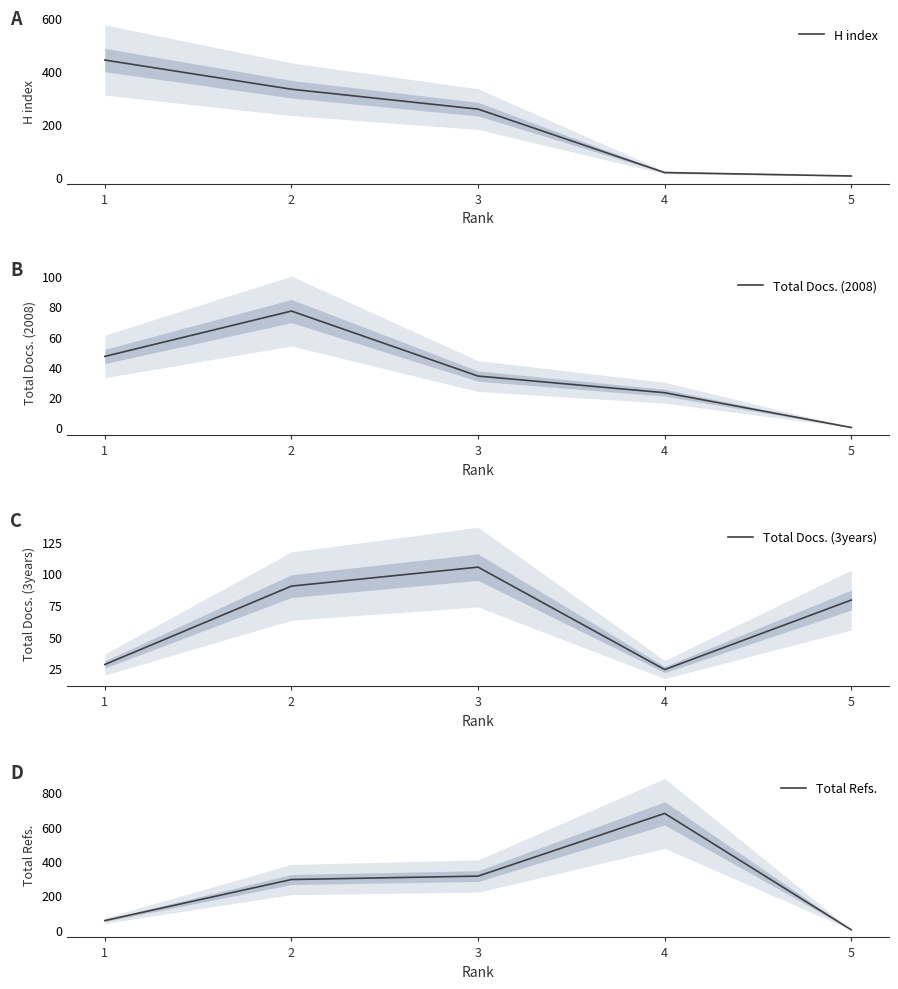

What is the difference between the maximum and minimum values in the Total Docs. (3years) series?

81